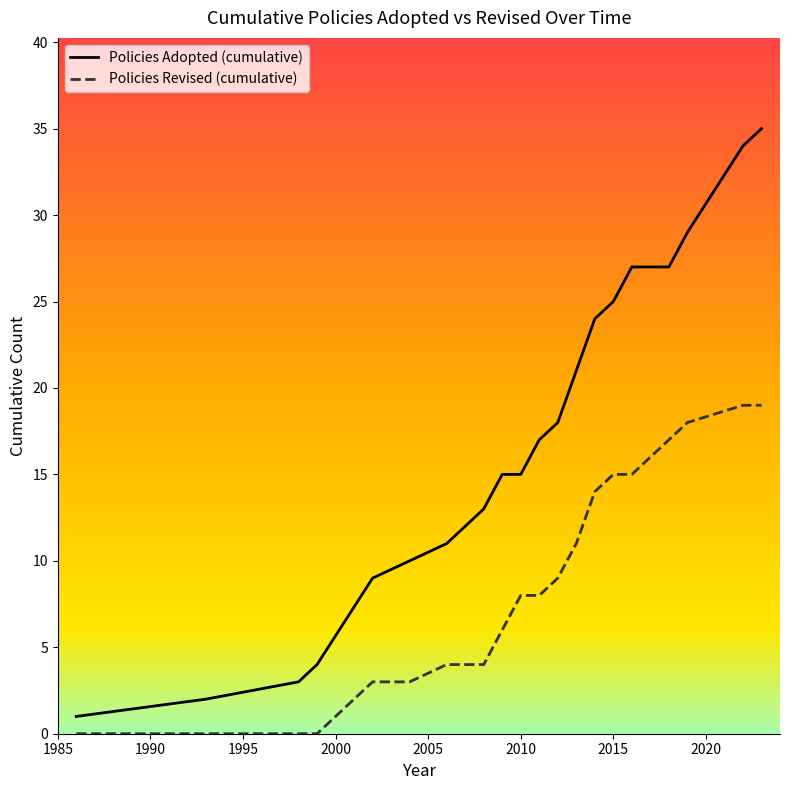

True or false: Policies Adopted (cumulative) has more than 1 interior local peaks.

False